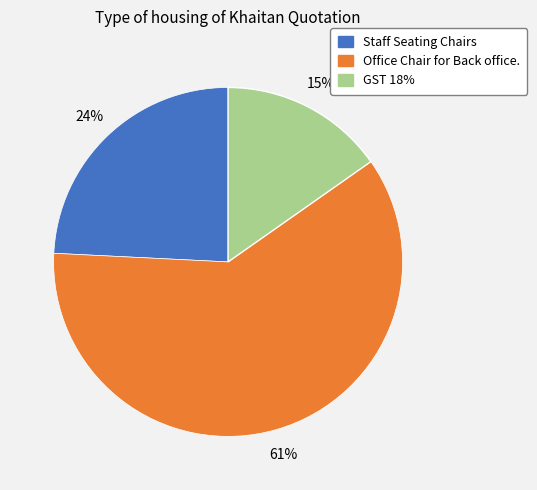

To the nearest percent, what is the combined percentage of Staff Seating Chairs and GST 18%?

39%